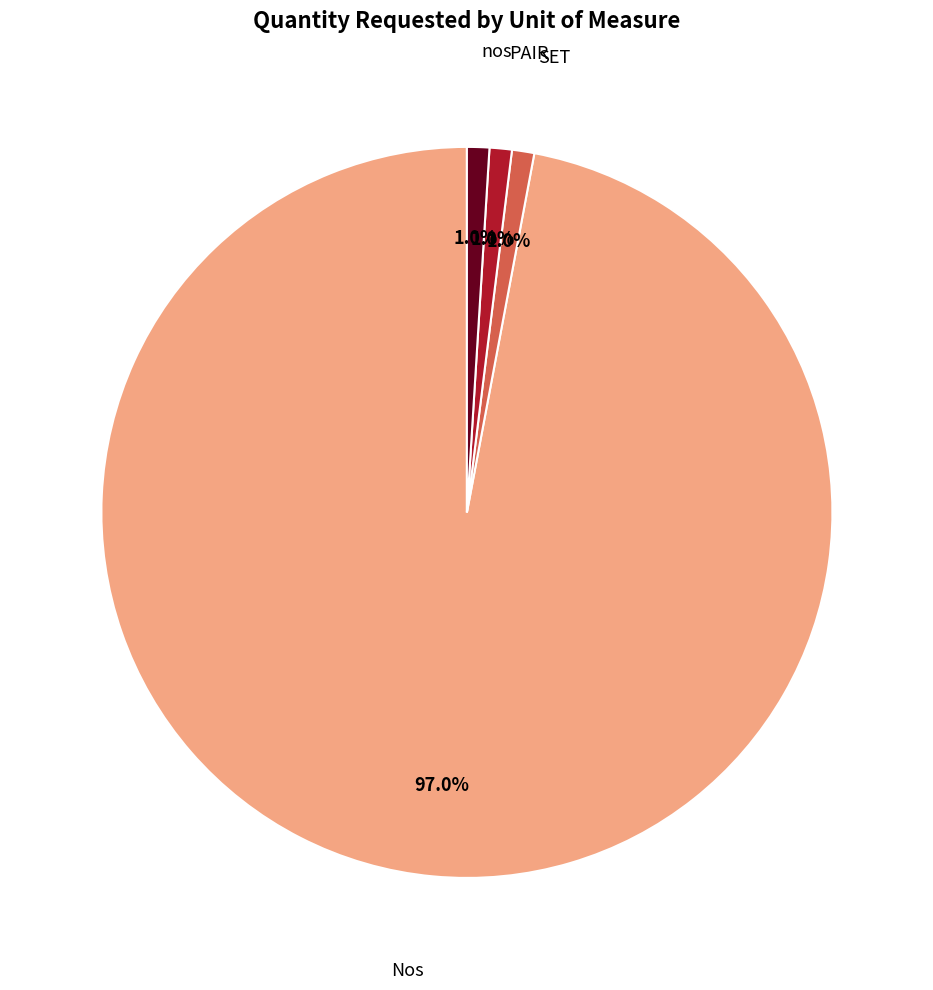

Is it true that Nos is 97% of the pie?

True